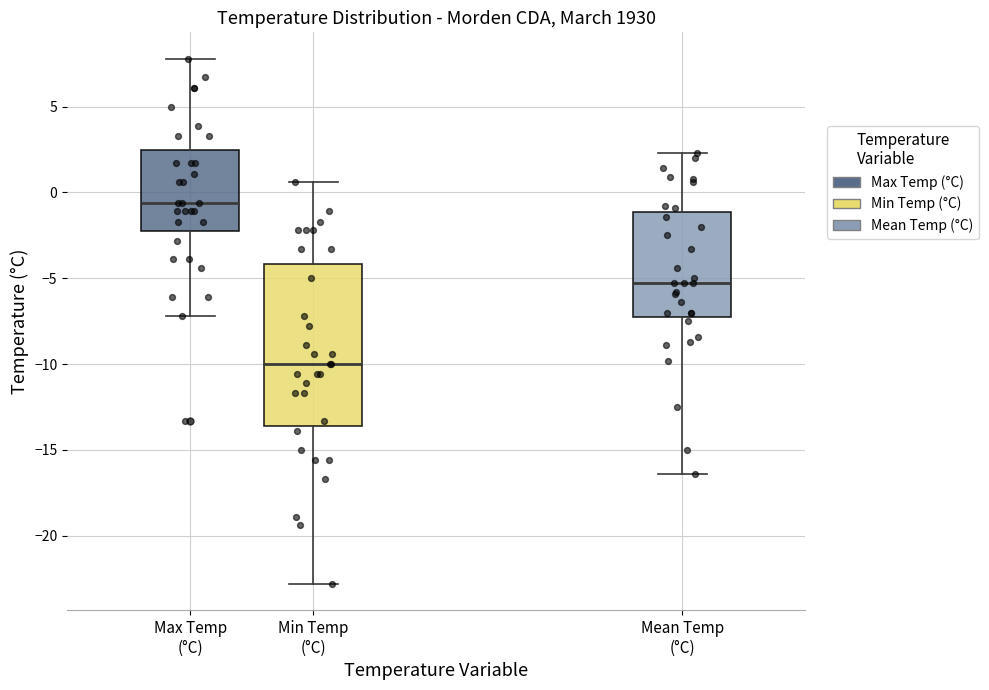

Reading left to right, transcribe this box plot: for each box, give where its median line is, the range the box spans, and where its two whiskers end, as read against the y-axis. The values are not printed on the chart, so give them approximately, as read against the axis.

Max Temp (°C): median -0.5, box -2.0 to 2.5, whiskers -7.0 to 8.0
Min Temp (°C): median -10.0, box -13.5 to -4.0, whiskers -23.0 to 0.5
Mean Temp (°C): median -5.5, box -7.0 to -1.0, whiskers -16.5 to 2.5